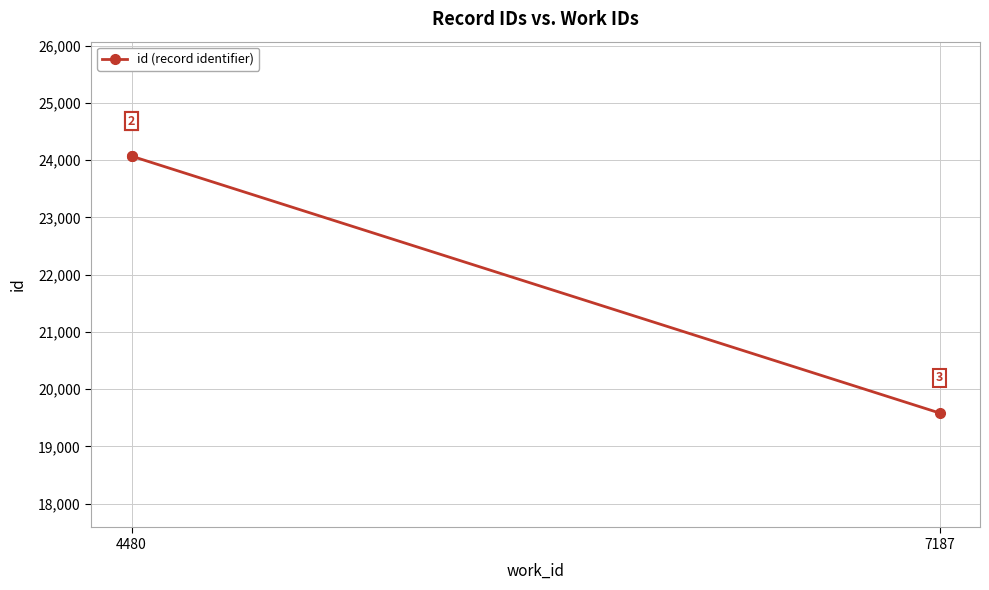

What position from the left is 4480?

1